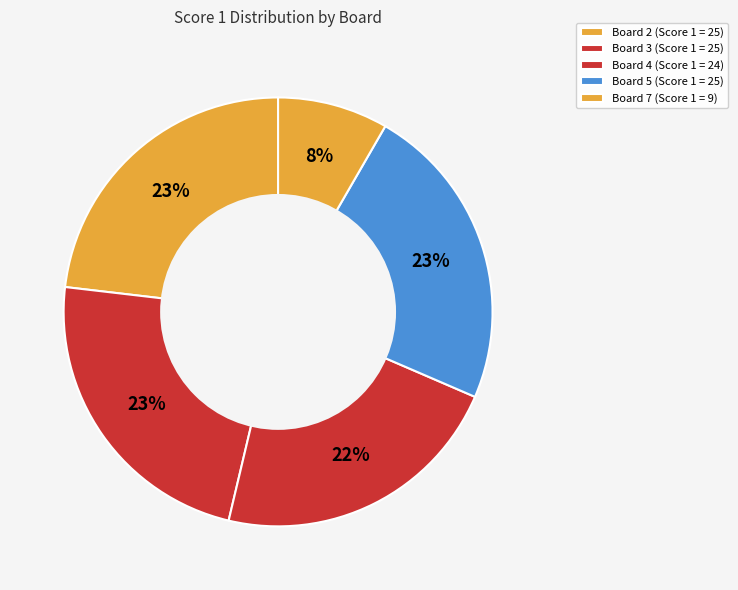

Combined, do Board 7 and Board 4 account for over 50%?

No